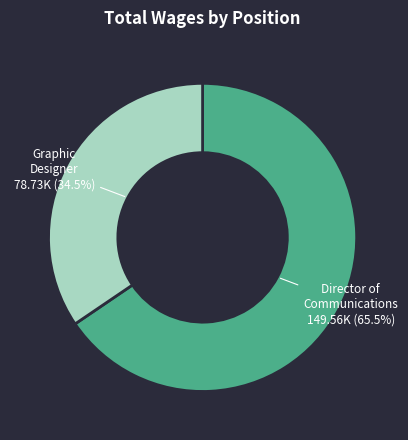

Is there a majority slice in this chart?

Yes